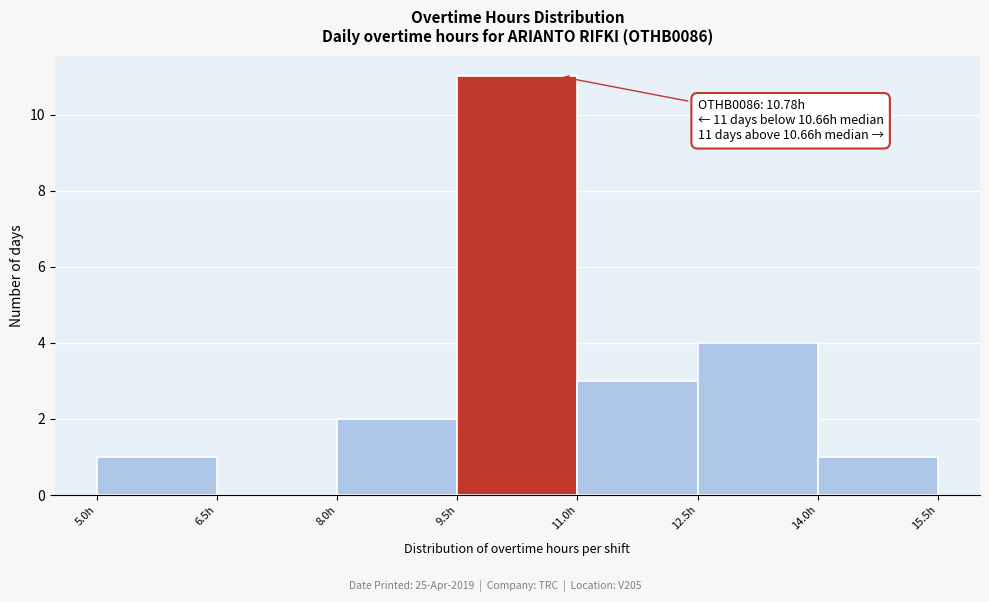

Which range on the x-axis has the tallest bar?

9.5 to 11.0